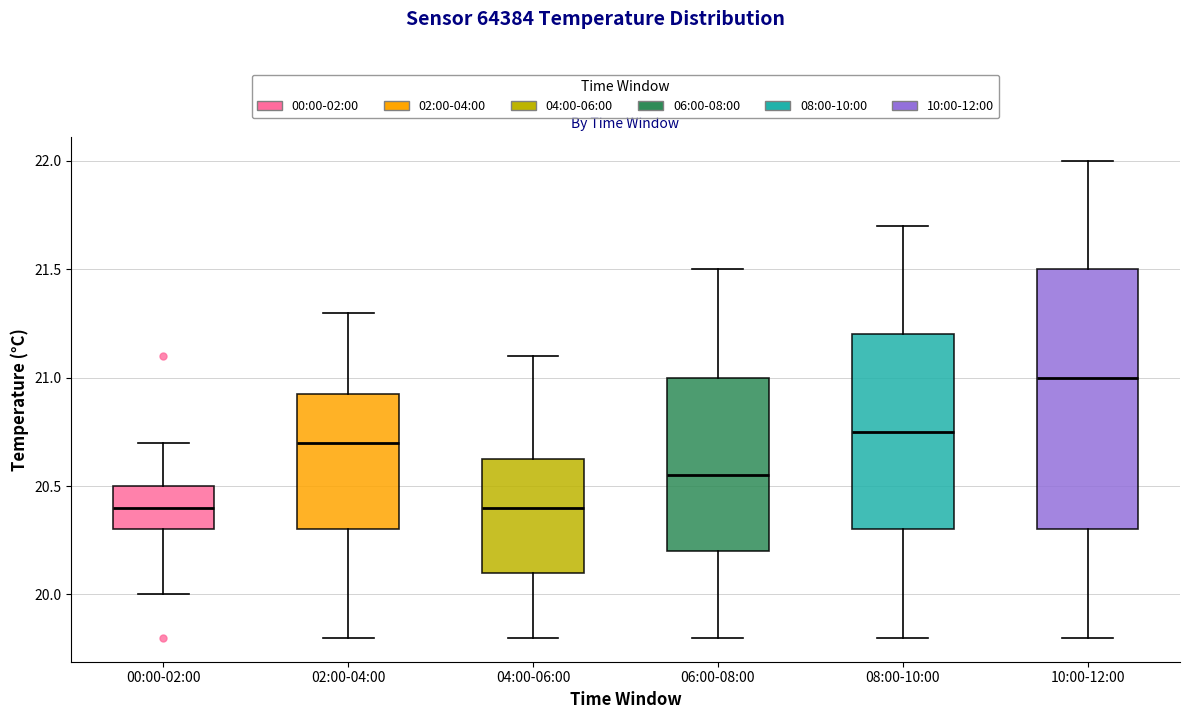

Which box is the tallest, from its lower edge to its upper edge?

10:00-12:00